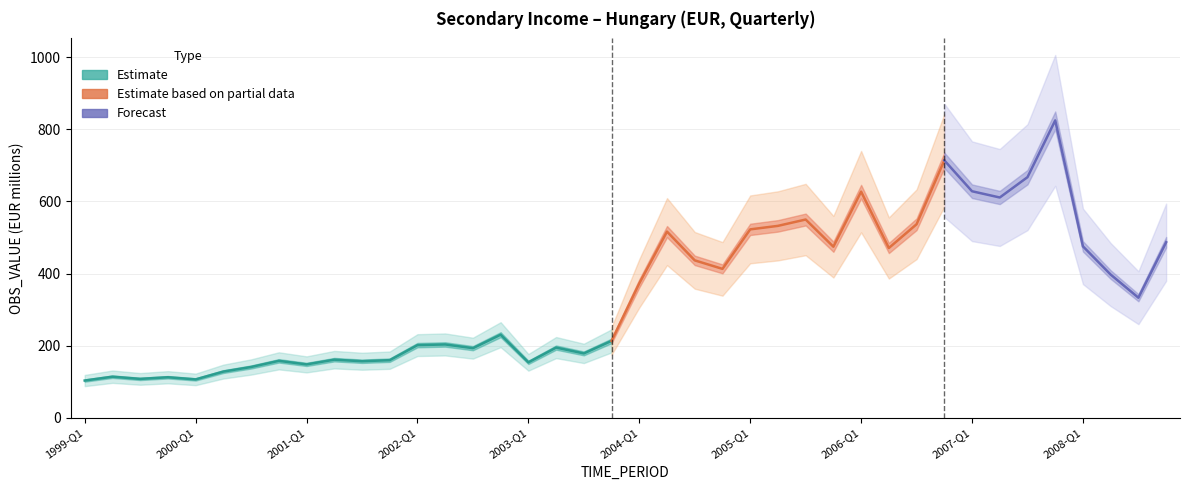

Between 2000-Q4 and 1999-Q2, which is larger?

2000-Q4